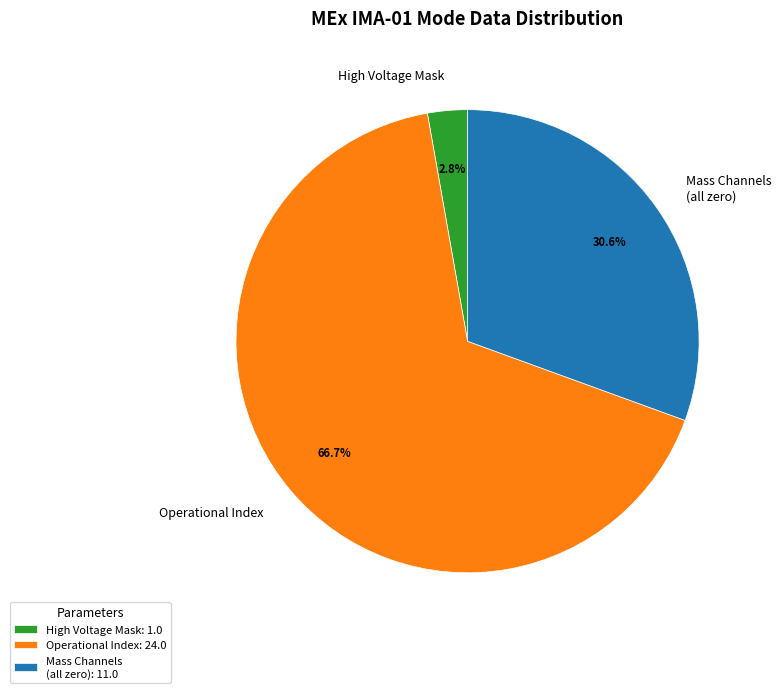

Is there a majority slice in this chart?

Yes